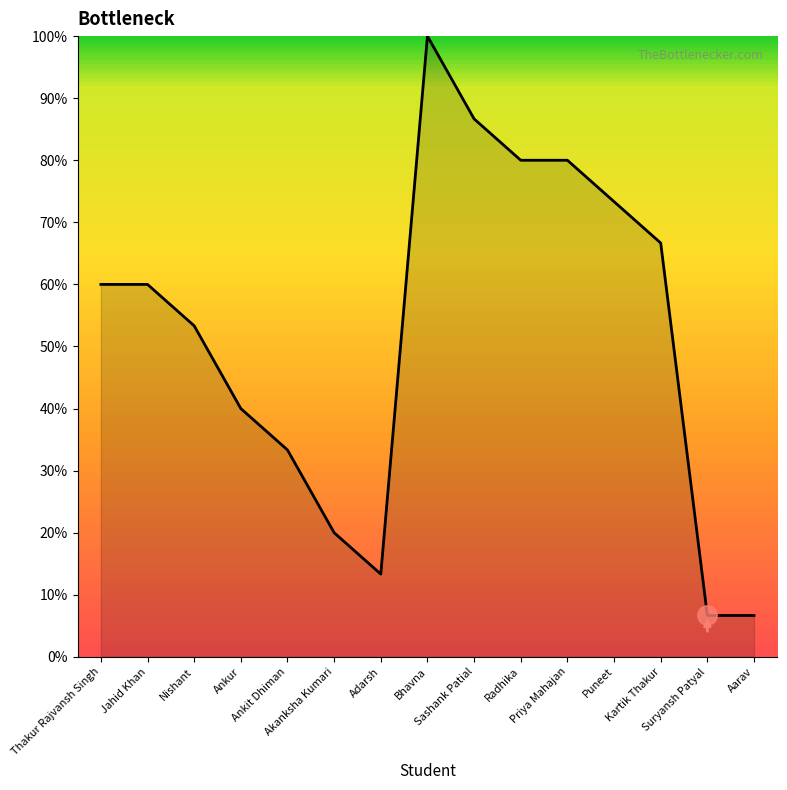

What is the greatest value displayed?

100.0